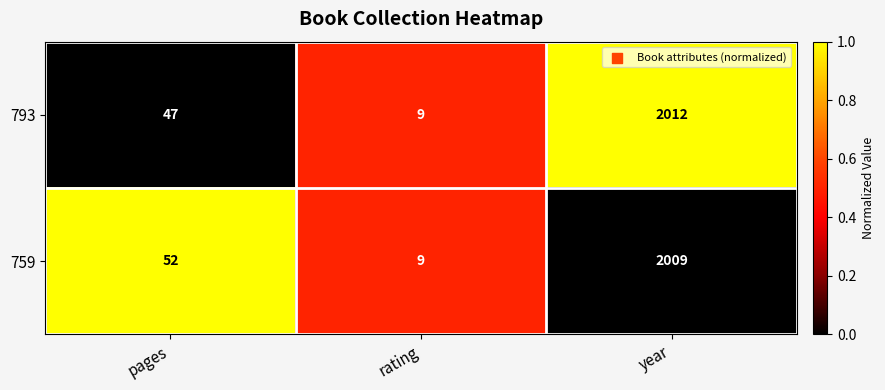

List the series in order of their overall mean, highest first.

759, 793